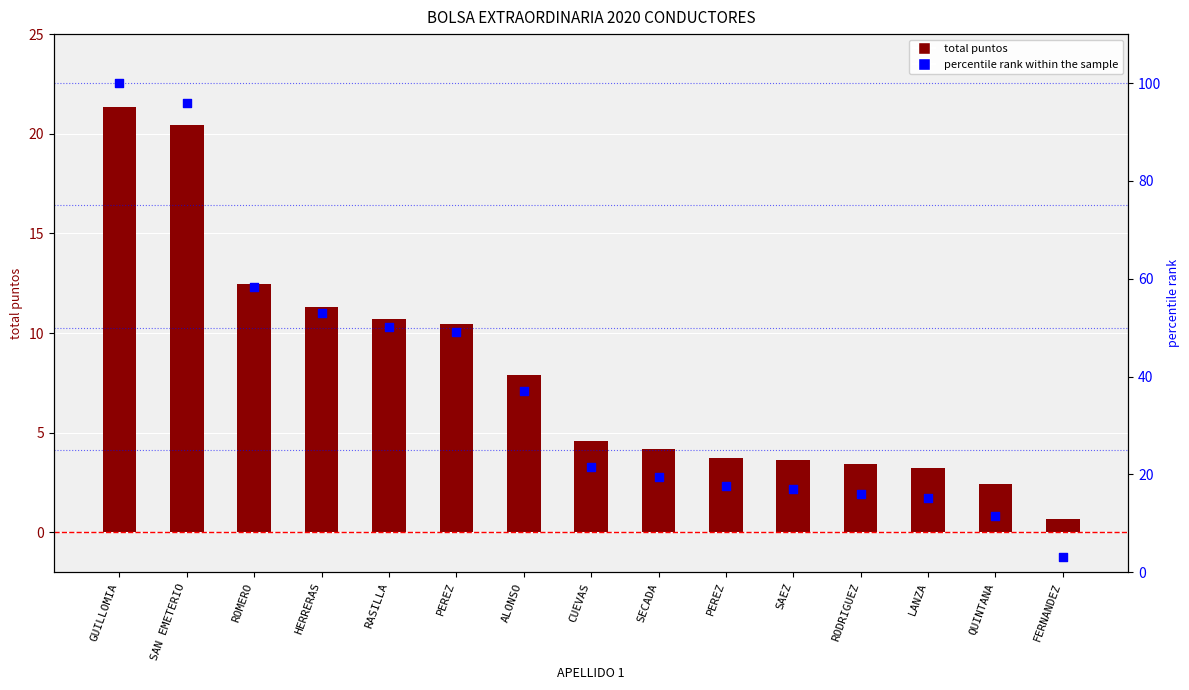

Which series reaches the minimum Y coordinate?

total puntos